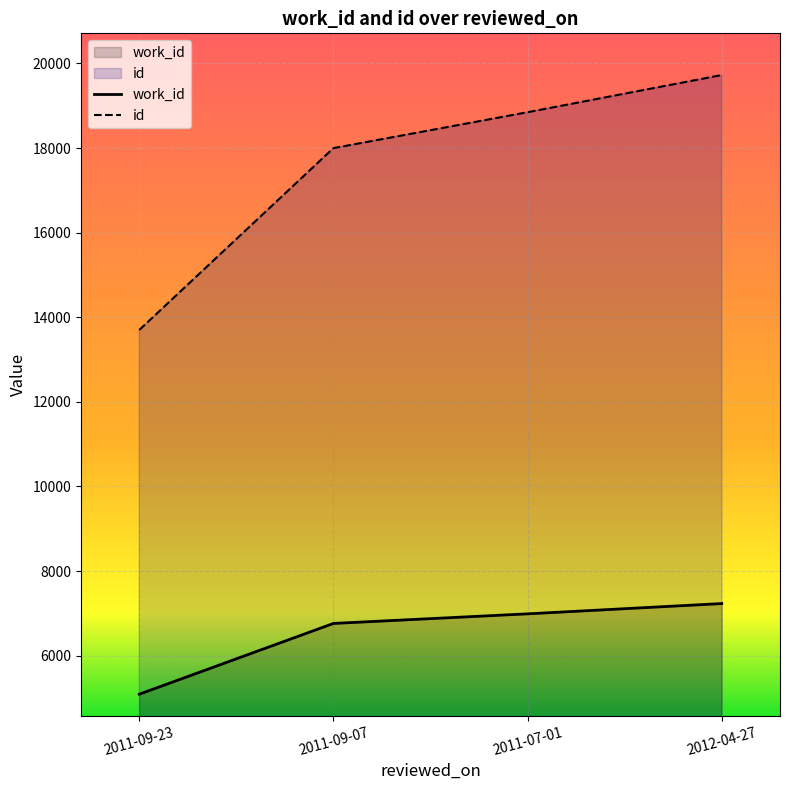

Between 2011-09-23 and 2011-09-07, which series saw the biggest shift?

id